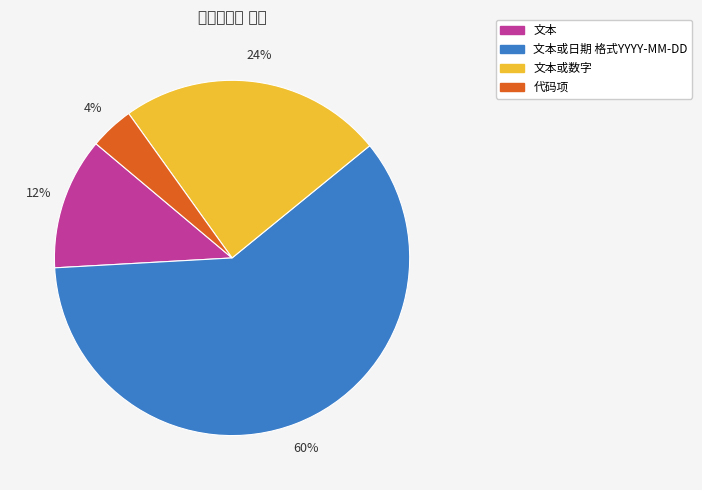

To the nearest percent, what is the average slice percentage?

25%